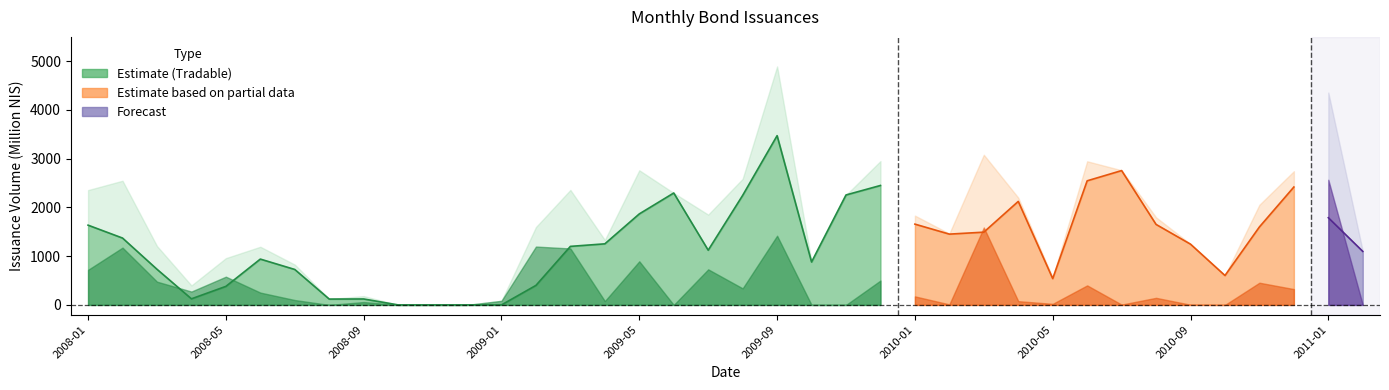

How many interior local peaks does the total series have?

10